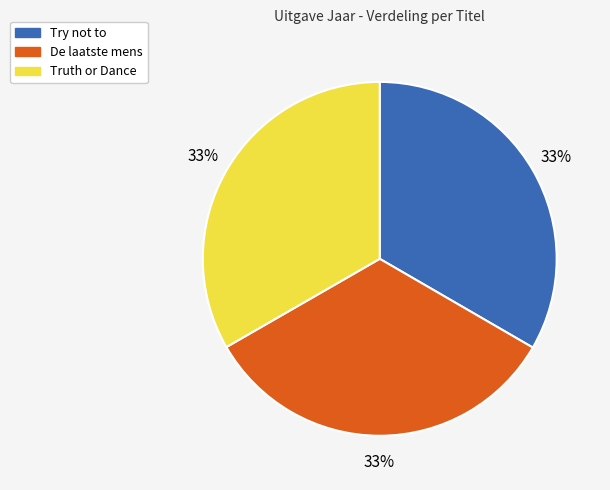

Is there a majority slice in this chart?

No